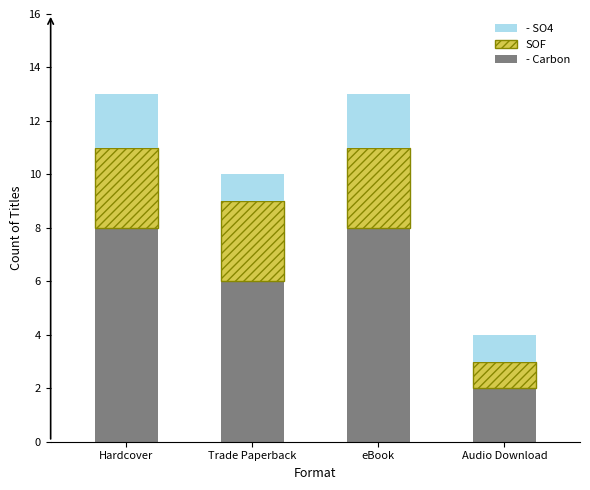

What is the difference between the second highest and minimum values in the - Carbon series?

6